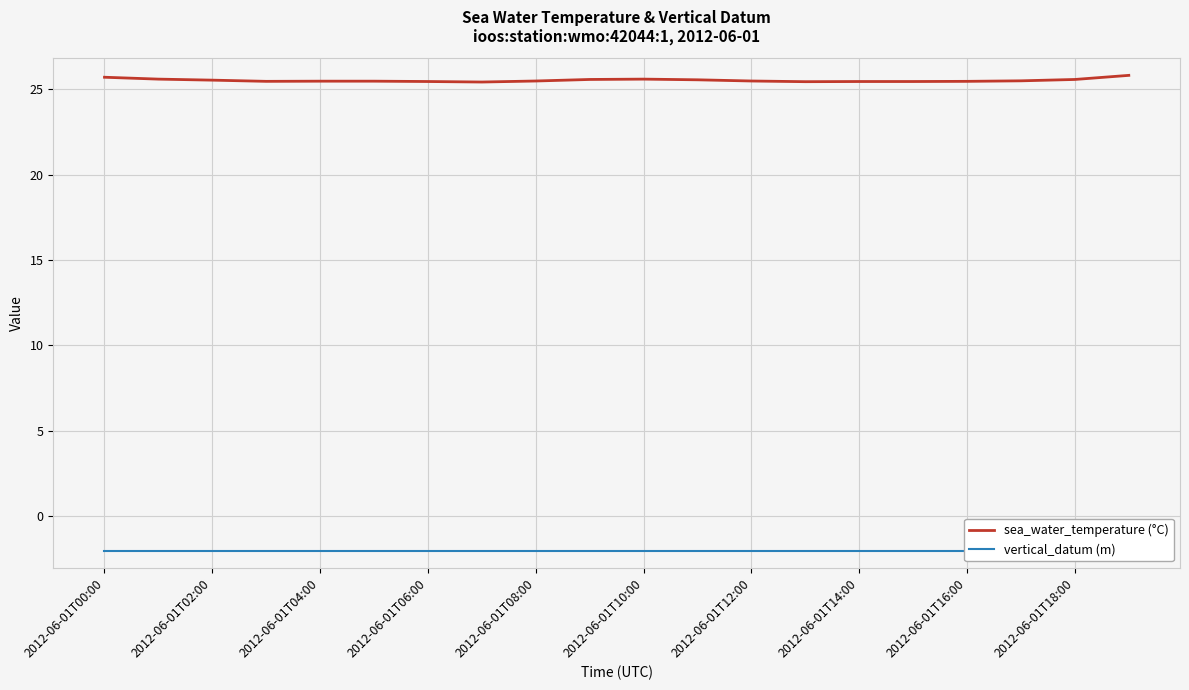

Rank the series by their maximum value, from highest to lowest.

sea_water_temperature (°C), vertical_datum (m)